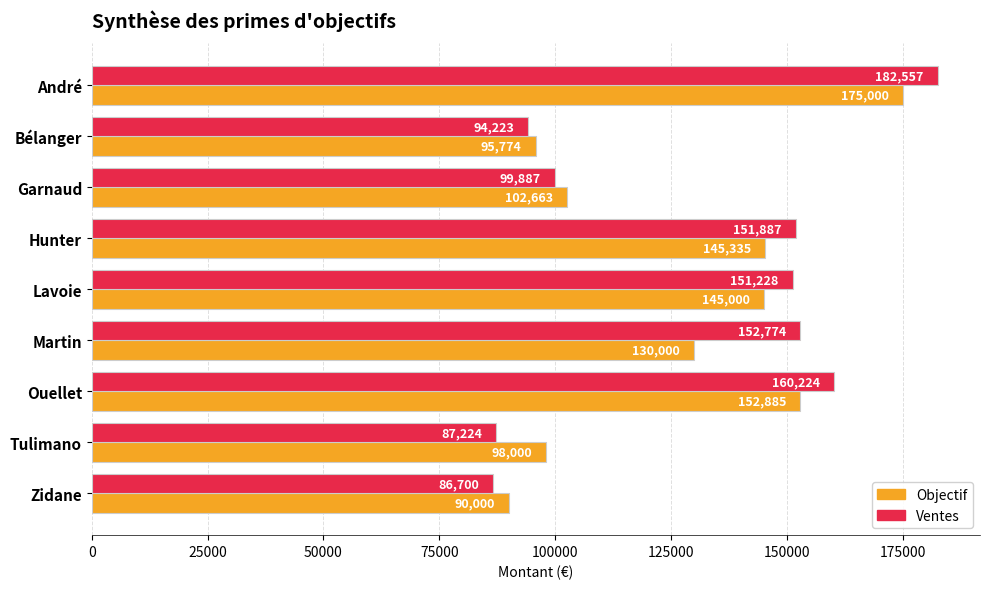

What is the minimum value for Ventes?

86700